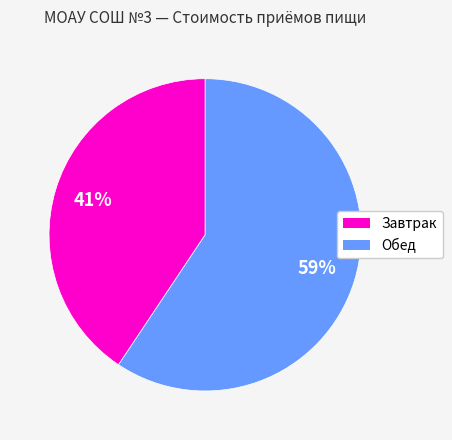

Which slice is the smallest?

Завтрак